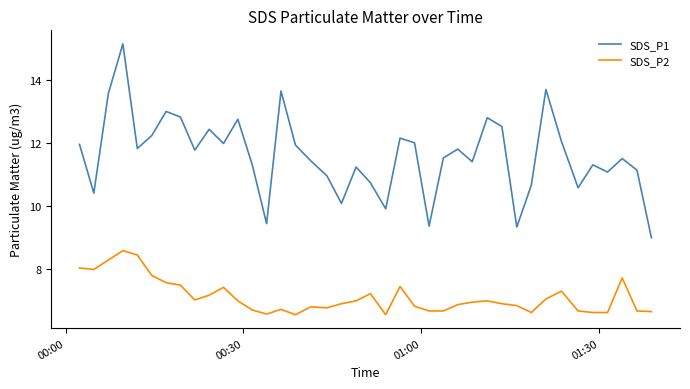

What is the difference between the maximum and second lowest values in the SDS_P1 series?

5.8